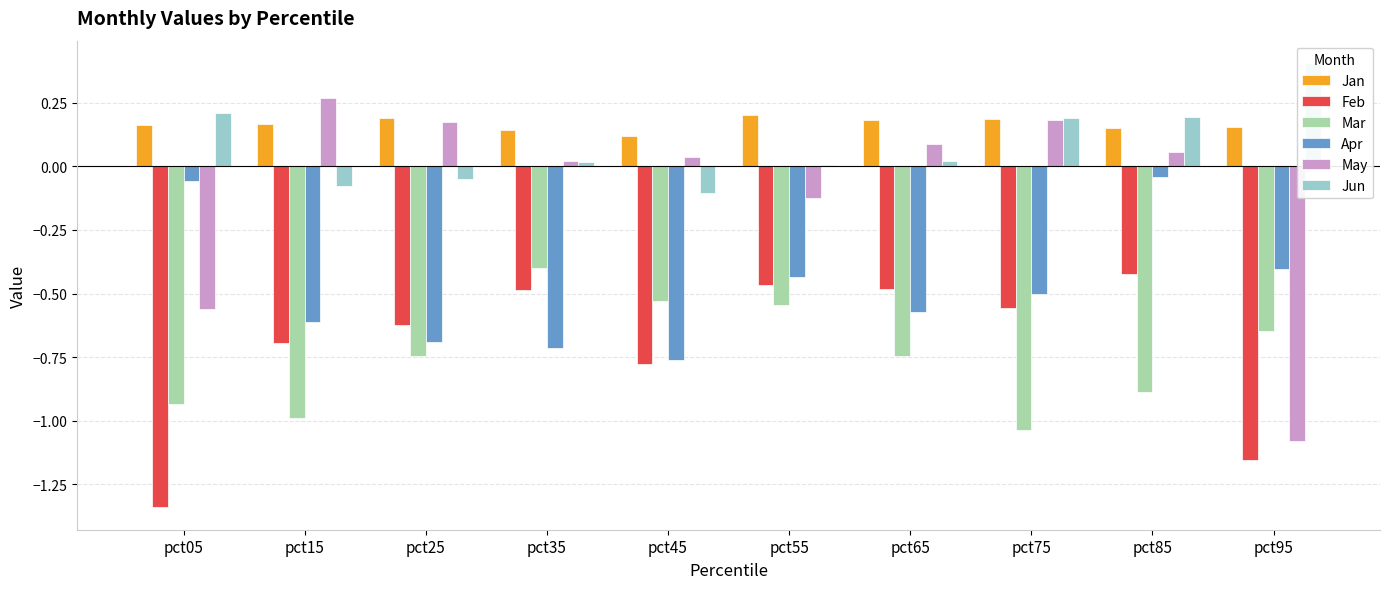

At how many categories does at least one series exceed -1?

10